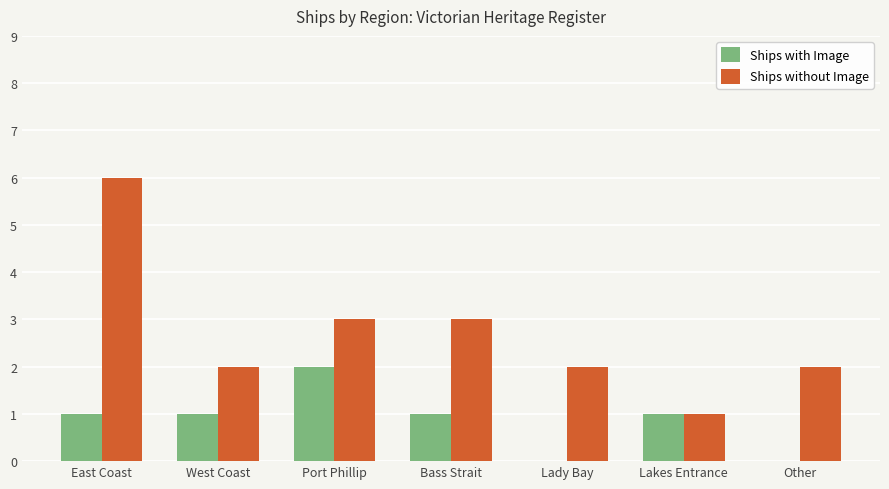

At which category does the chart reach its peak across all series?

East Coast